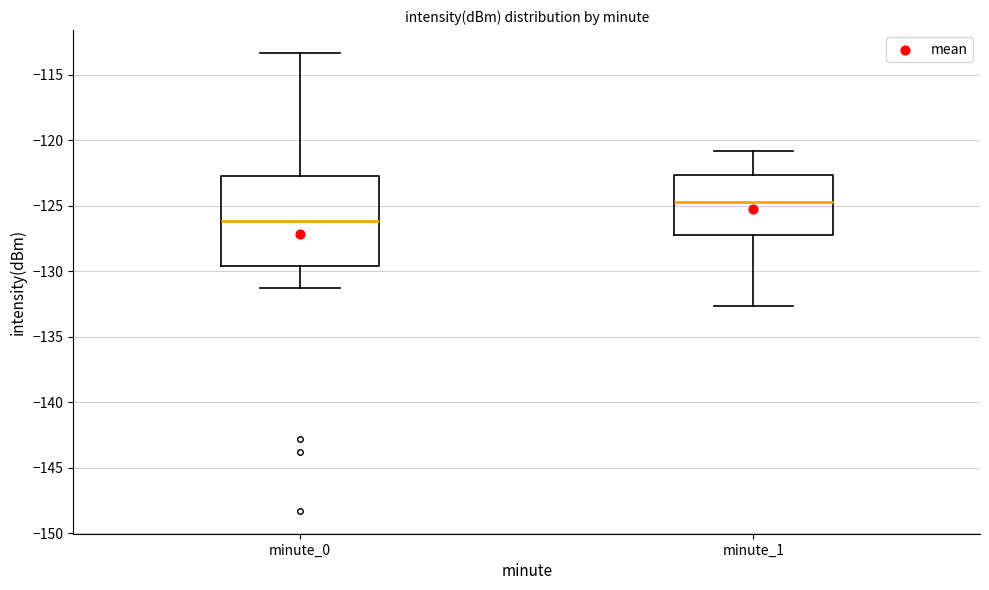

Reading left to right, transcribe this box plot: for each box, give where its median line is, the range the box spans, and where its two whiskers end, as read against the y-axis. The values are not printed on the chart, so give them approximately, as read against the axis.

minute_0: median -126.0, box -129.5 to -123.0, whiskers -131.5 to -113.5
minute_1: median -124.5, box -127.0 to -122.5, whiskers -132.5 to -121.0